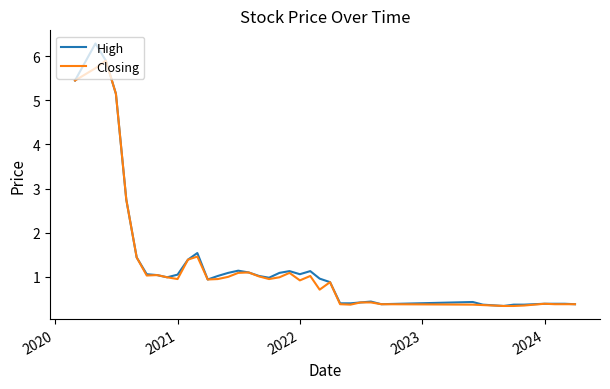

What is the highest value of the Closing series?

5.9